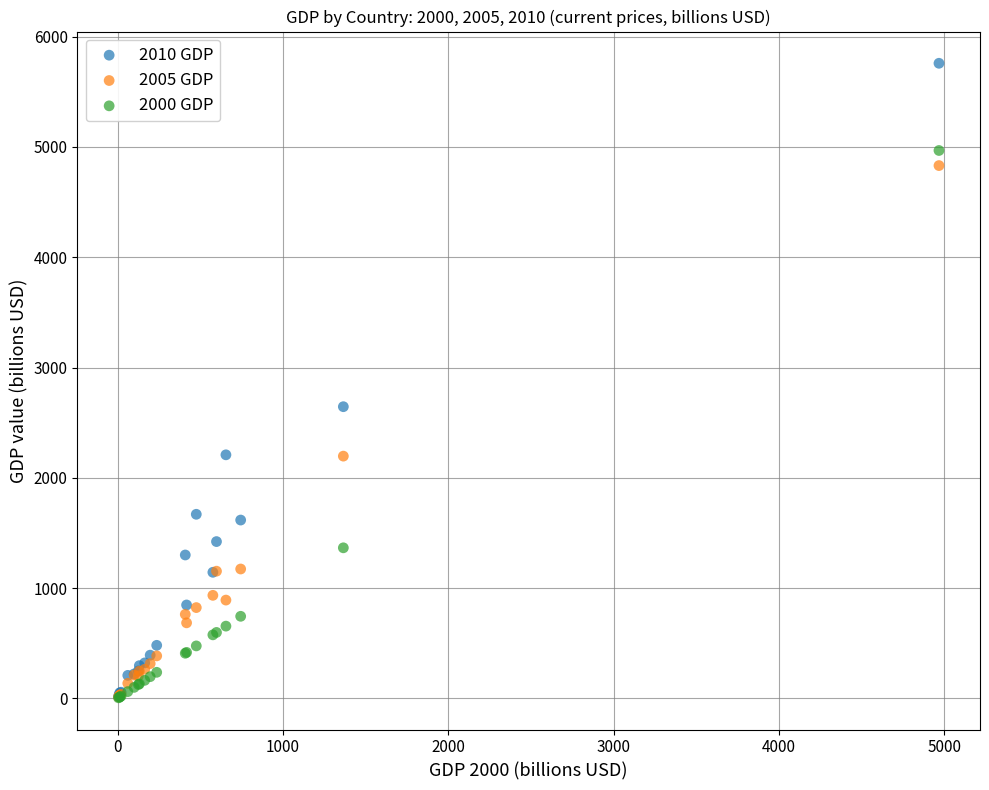

What are all the series names shown in the legend?

2010 GDP, 2005 GDP, 2000 GDP